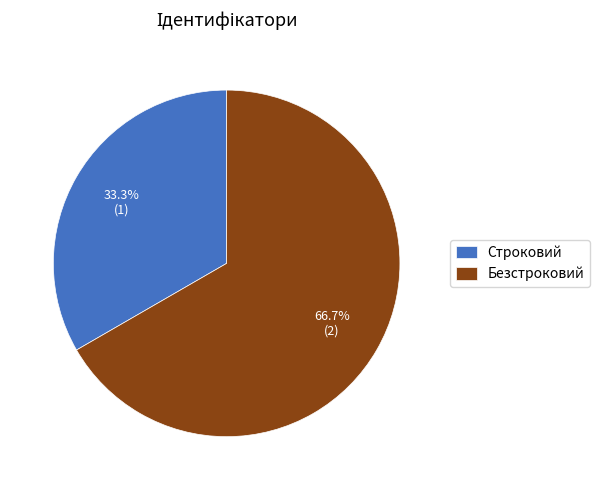

Approximately how many times larger is the value at Безстроковий compared to Строковий?

2.0